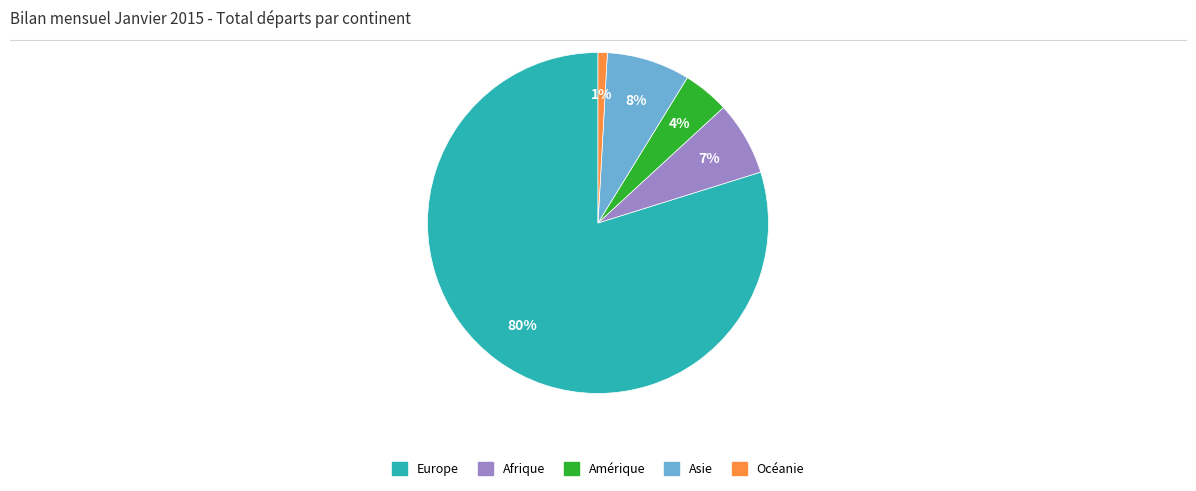

What is the largest slice in the pie chart?

Europe